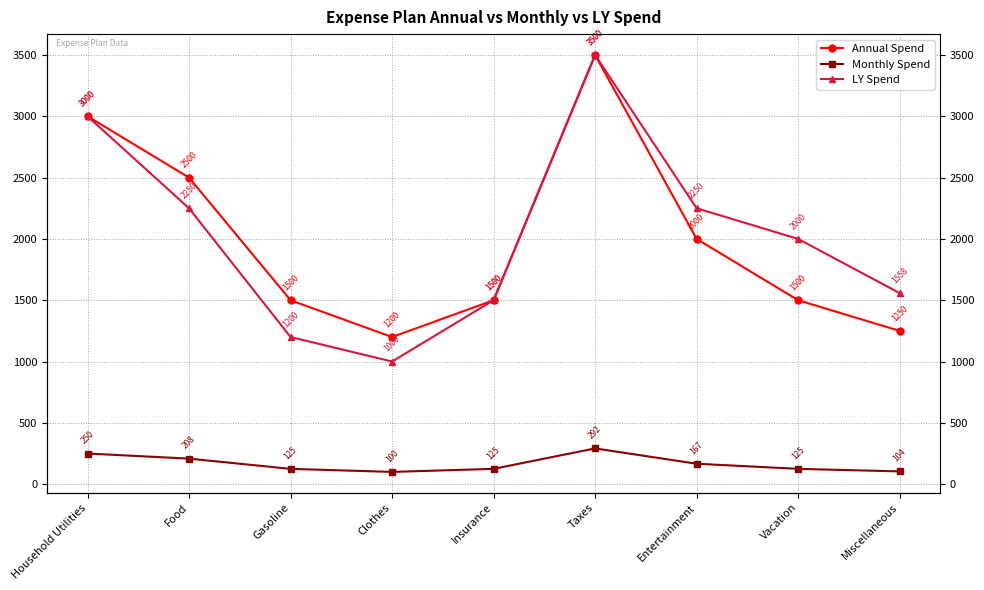

Does the chart display data point markers on the line(s)?

Yes